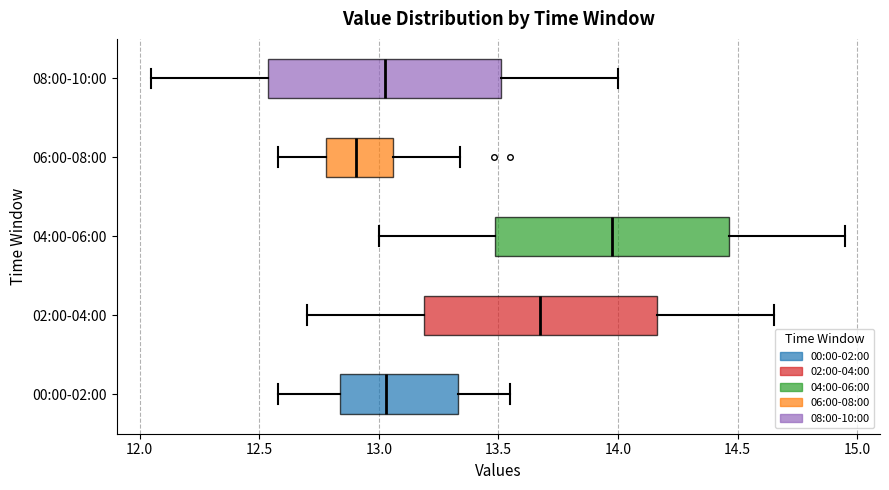

Reading bottom to top, transcribe this box plot: for each box, give where its median line is, the range the box spans, and where its two whiskers end, as read against the x-axis. The values are not printed on the chart, so give them approximately, as read against the axis.

00:00-02:00: median 13.05, box 12.85 to 13.35, whiskers 12.60 to 13.55
02:00-04:00: median 13.70, box 13.20 to 14.15, whiskers 12.70 to 14.65
04:00-06:00: median 14.00, box 13.50 to 14.45, whiskers 13.00 to 14.95
06:00-08:00: median 12.90, box 12.80 to 13.05, whiskers 12.60 to 13.35
08:00-10:00: median 13.05, box 12.55 to 13.50, whiskers 12.05 to 14.00